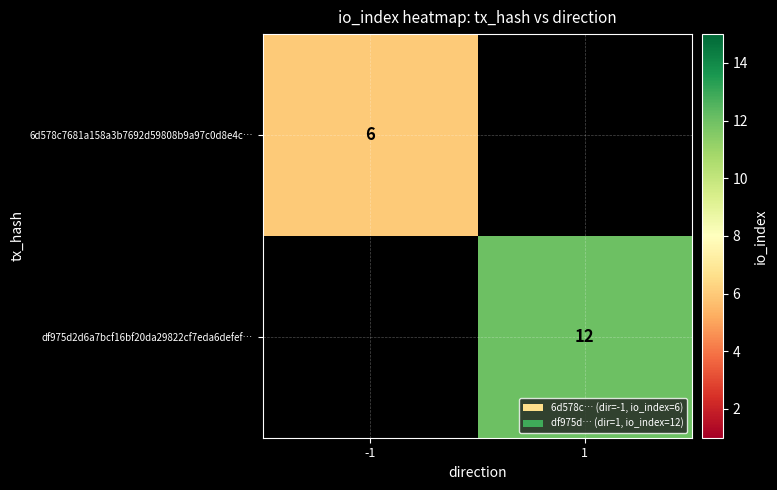

Is the value of 6d578c7681a158a3b7692d59808b9a97c0d8e4c… at -1 greater than the value of df975d2d6a7bcf16bf20da29822cf7eda6defef… at 1?

No